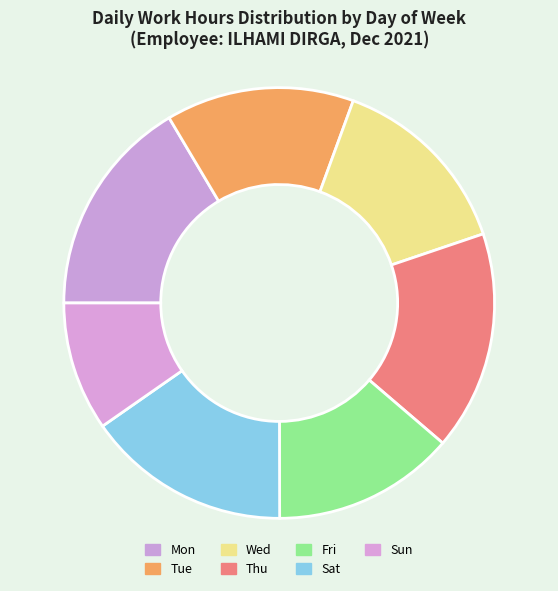

True or false: Fri accounts for 14% of the total.

True